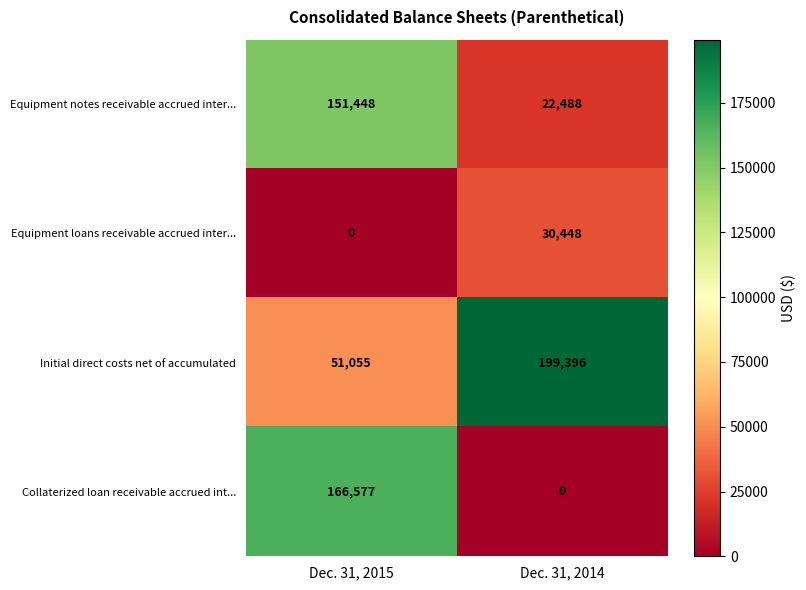

What is the greatest value displayed?

199396